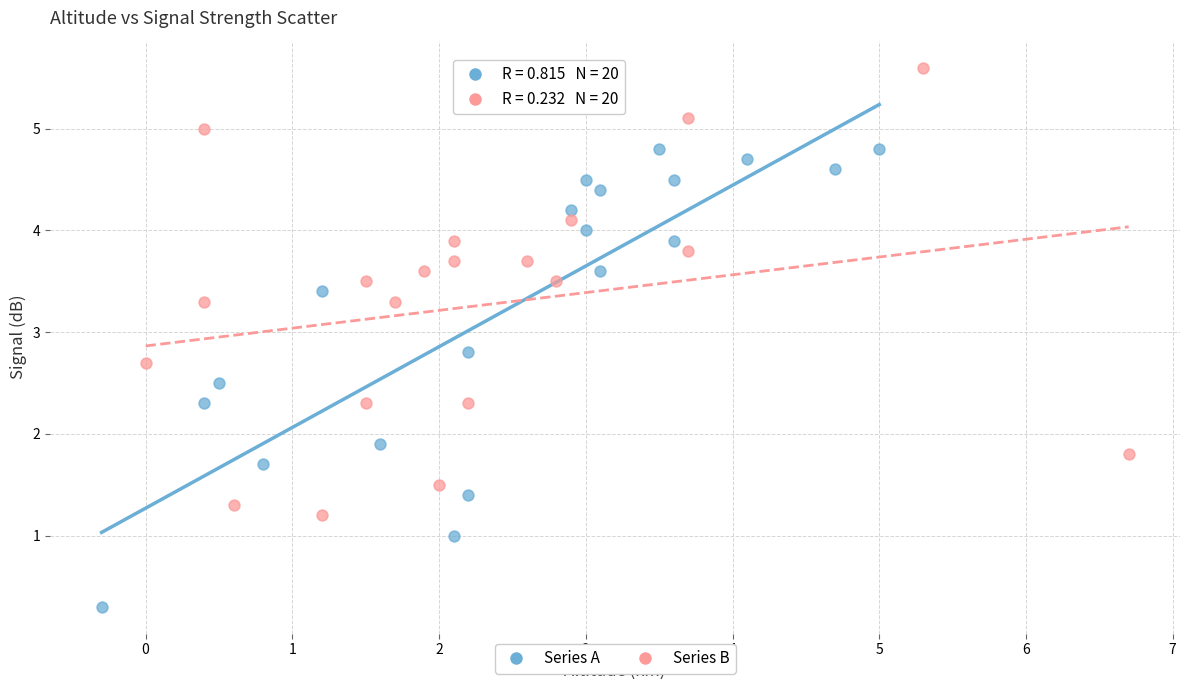

Which series reaches the maximum Y coordinate?

Series B